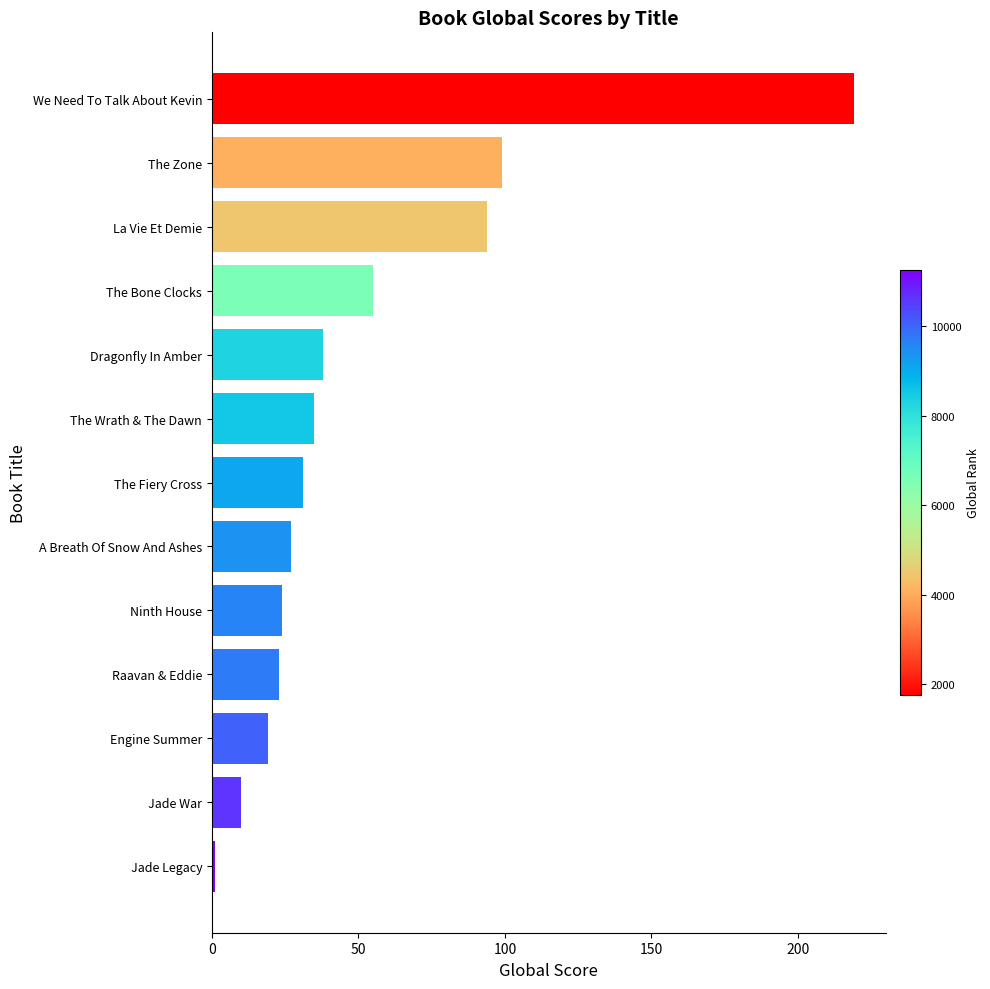

Reading bottom to top, what are all the values shown in this chart?

Jade Legacy=1	Jade War=10	Engine Summer=19	Raavan & Eddie=23	Ninth House=24	A Breath Of Snow And Ashes=27	The Fiery Cross=31	The Wrath & The Dawn=35	Dragonfly In Amber=38	The Bone Clocks=55	La Vie Et Demie=94	The Zone=99	We Need To Talk About Kevin=219